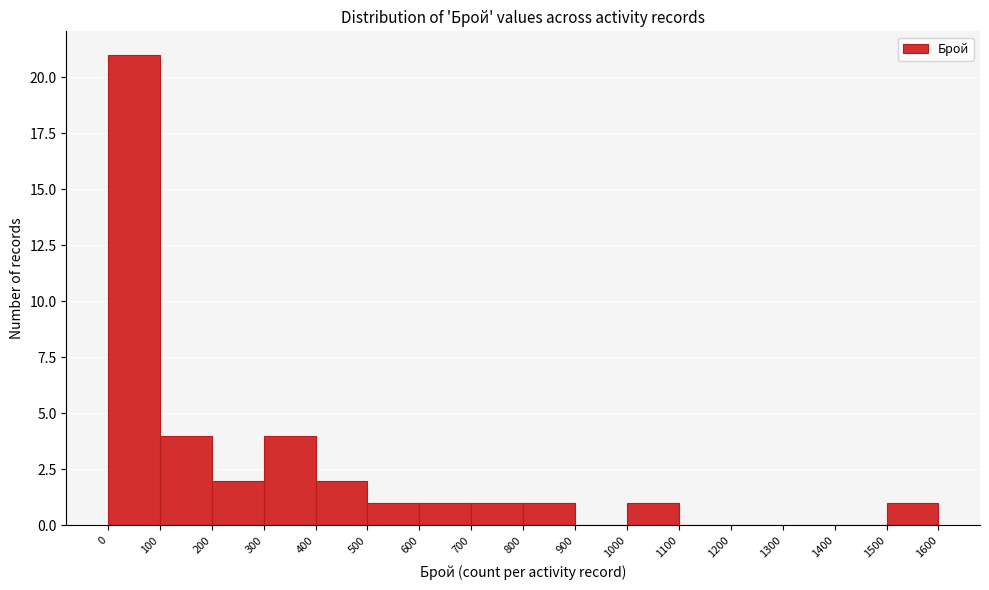

How tall is the bar that spans 500 to 600 on the x-axis? The values are not printed on the chart, so give them approximately, as read against the axis.

1